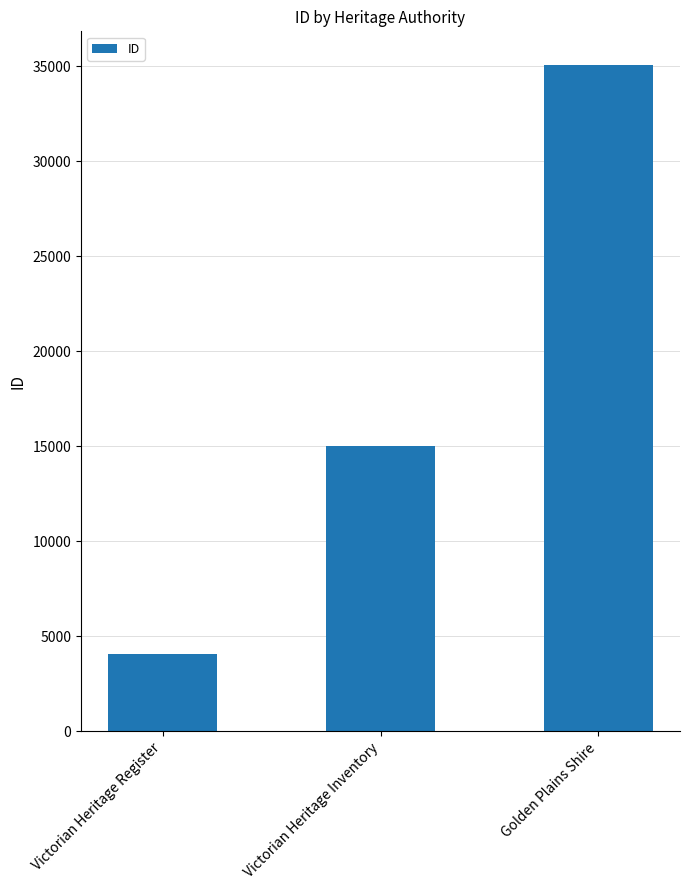

Reading left to right, what are all the values shown in this chart?

Victorian Heritage Register=4073	Victorian Heritage Inventory=15025	Golden Plains Shire=35096